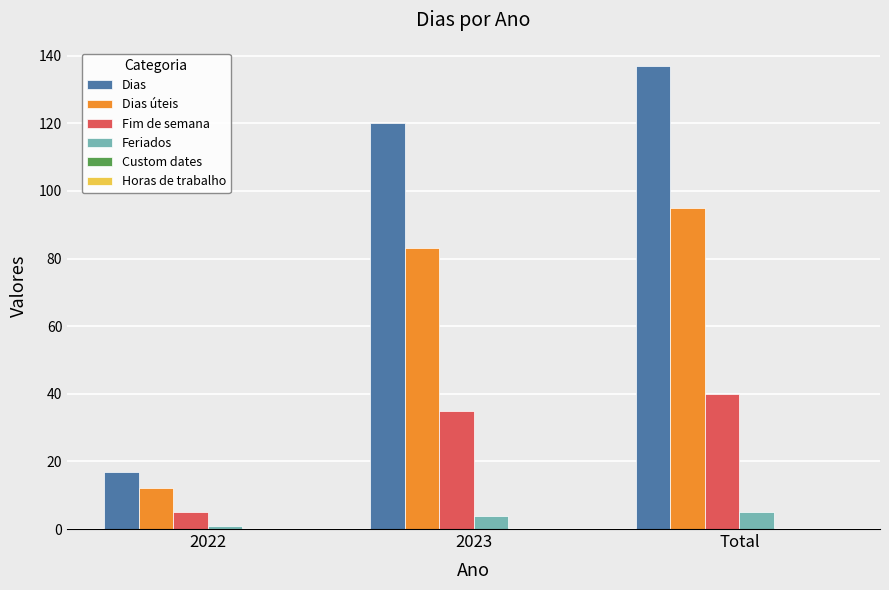

Rank the series by their average value, from lowest to highest.

Feriados, Fim de semana, Dias úteis, Dias